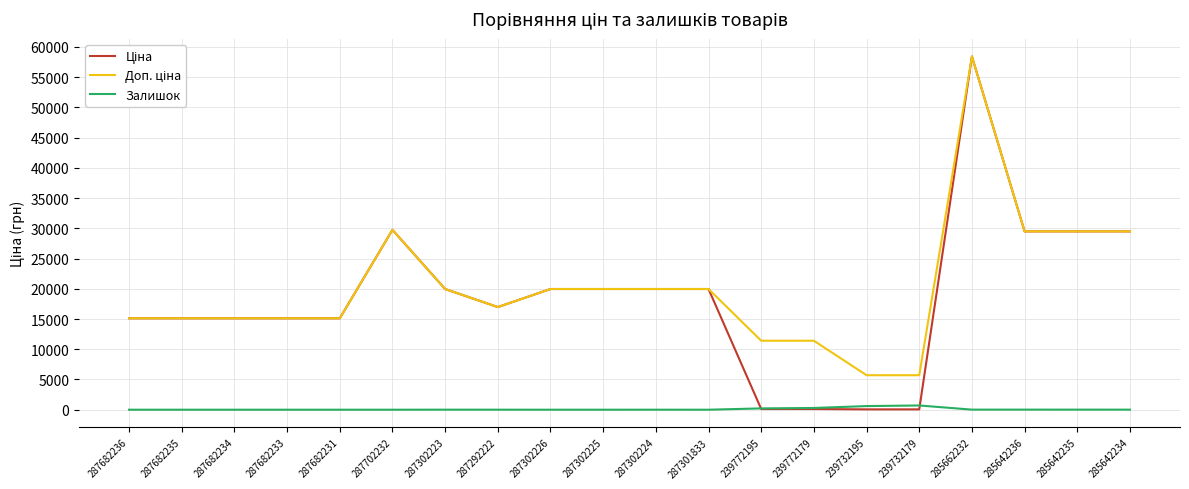

Is it true that Залишок equals 3.0 at 287302224?

True